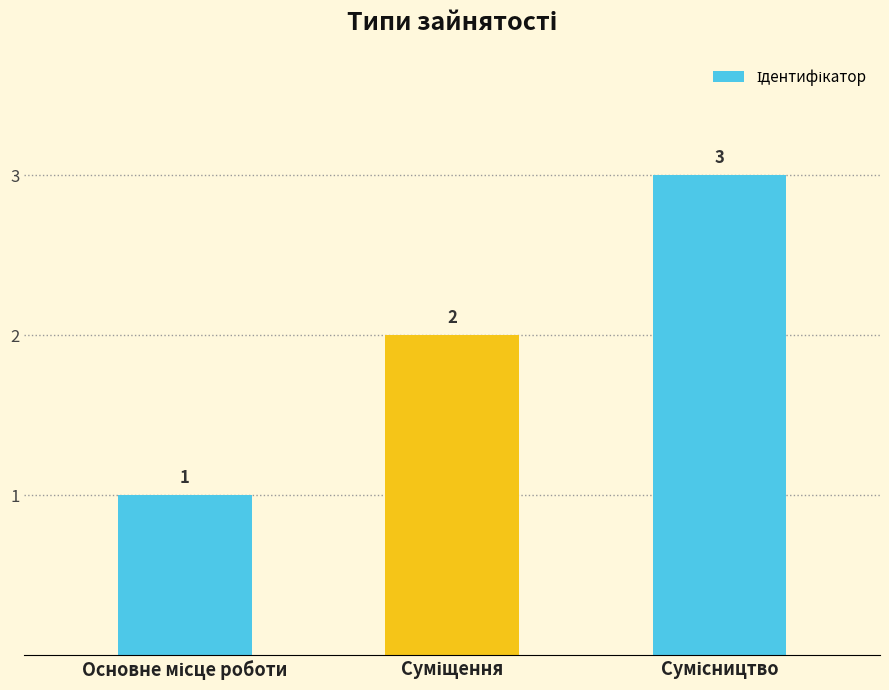

Reading left to right, extract all data points from this chart.

1	2	3